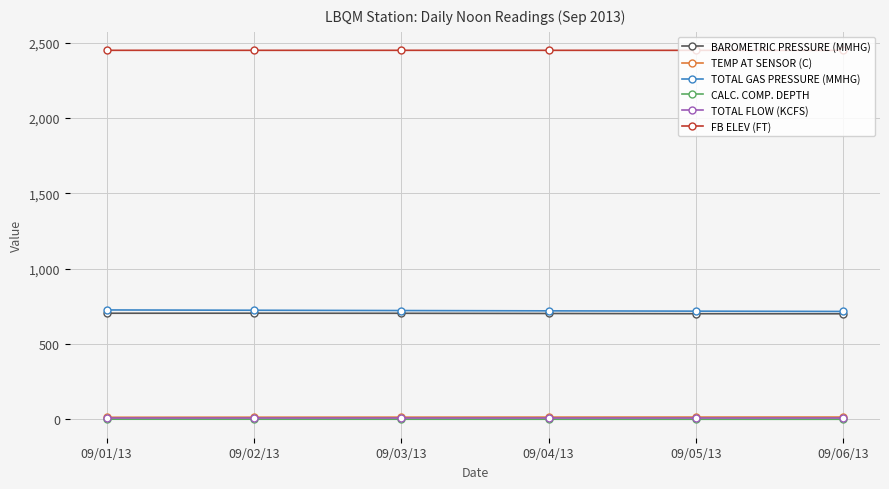

What is the highest value of the TOTAL GAS PRESSURE (MMHG) series?

726.0